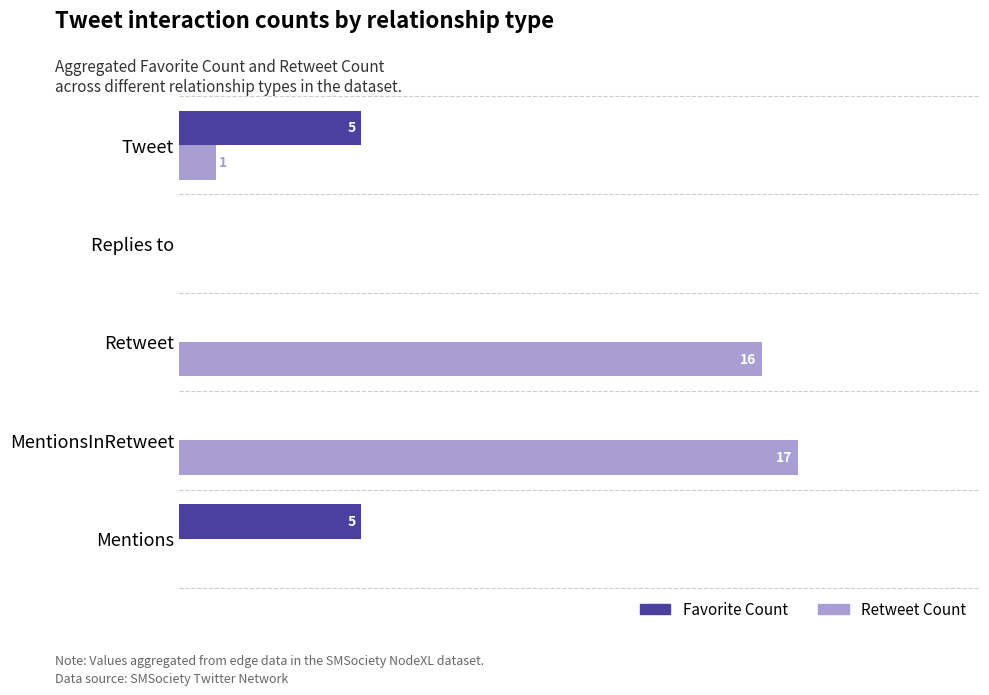

At which category does the chart reach its peak across all series?

MentionsInRetweet